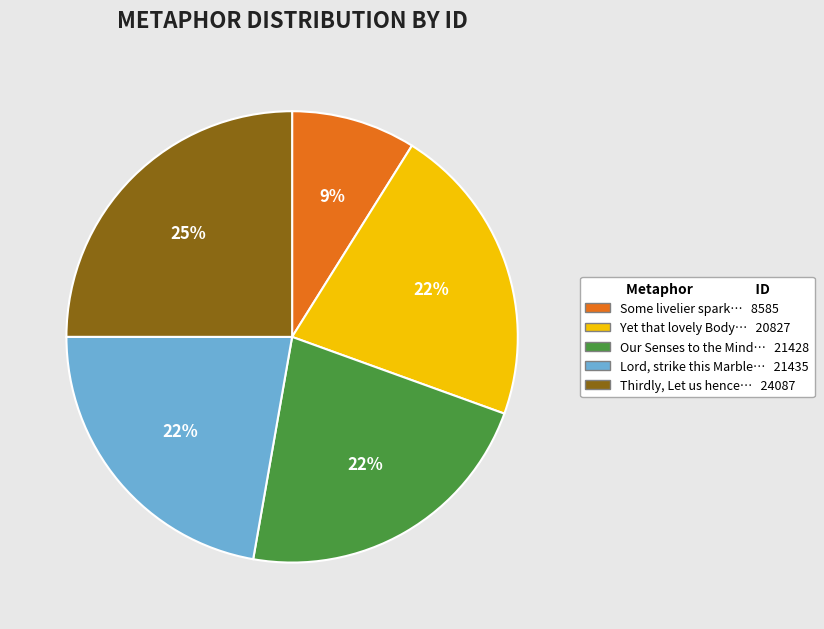

Count the number of slices in the pie.

5